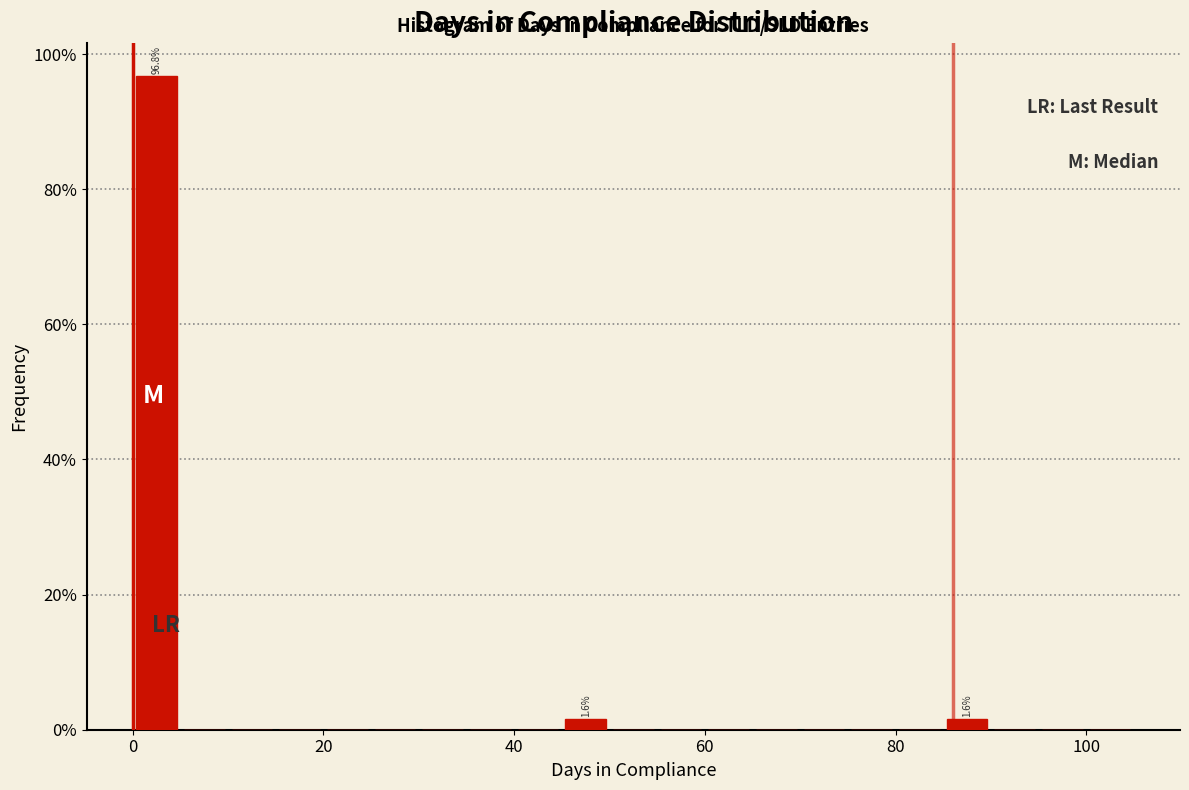

Read against the x-axis, roughly where is the centre of the tallest bar?

2